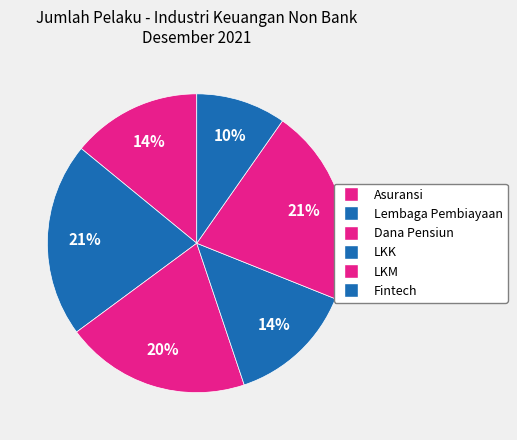

What percentage do LKM and Lembaga Pembiayaan together represent?

42.4%